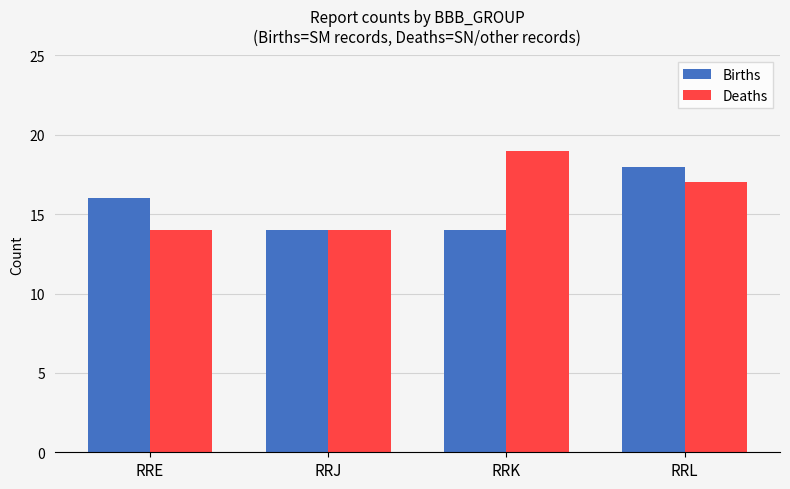

Reading left to right, what are all the values shown in this chart?

Births: RRE=16	RRJ=14	RRK=14	RRL=18
Deaths: RRE=14	RRJ=14	RRK=19	RRL=17